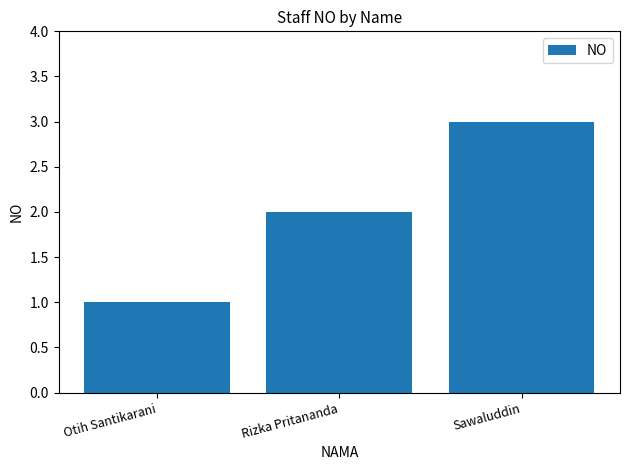

What is the ratio of the value at Rizka Pritananda to the value at Otih Santikarani?

2.0